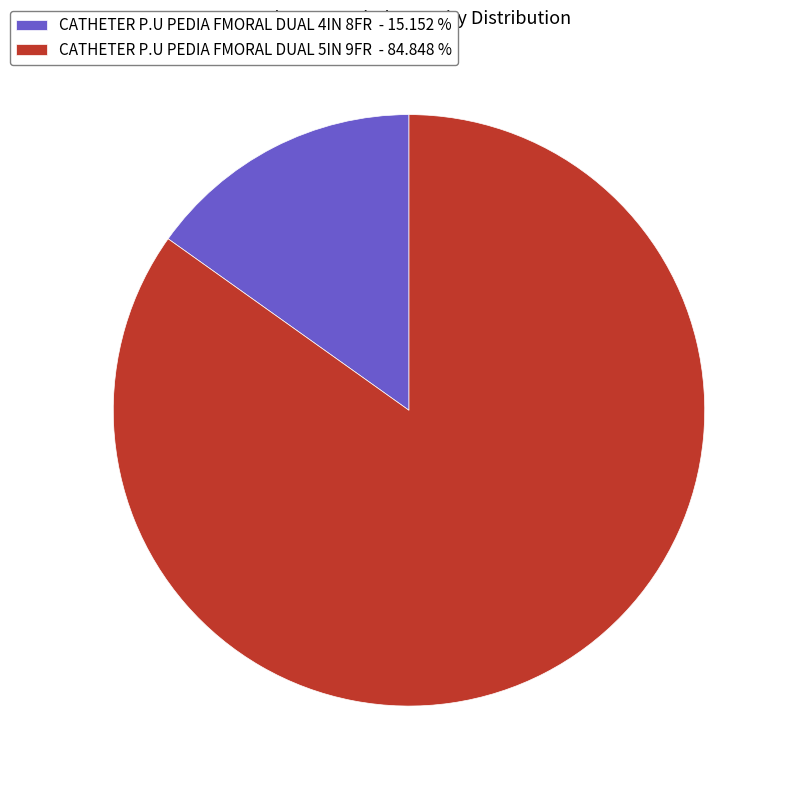

Do CATHETER P.U PEDIA FMORAL DUAL 5IN 9FR and CATHETER P.U PEDIA FMORAL DUAL 4IN 8FR together represent more than half of the pie?

Yes